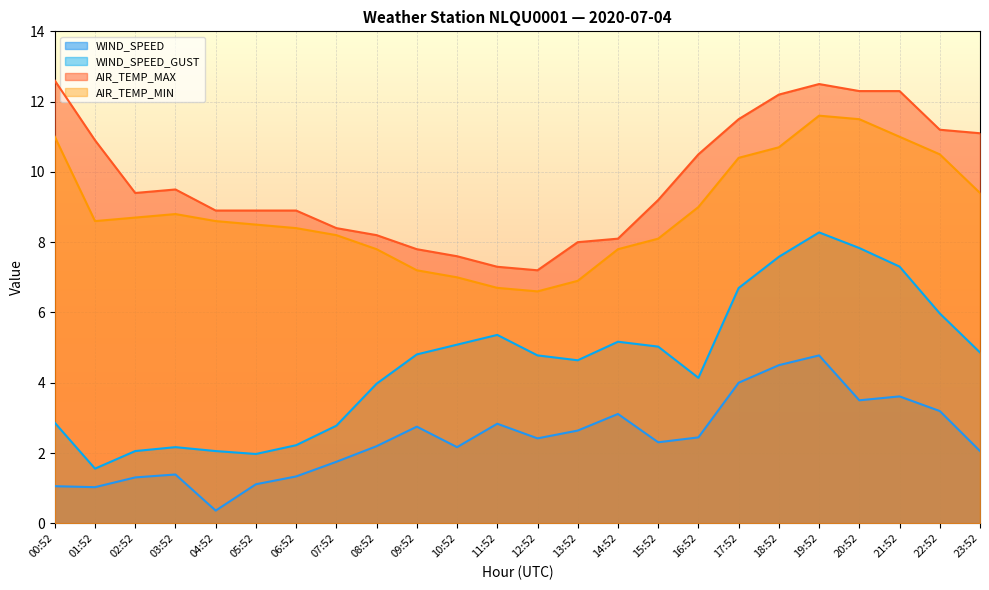

What is the smallest value displayed?

0.4